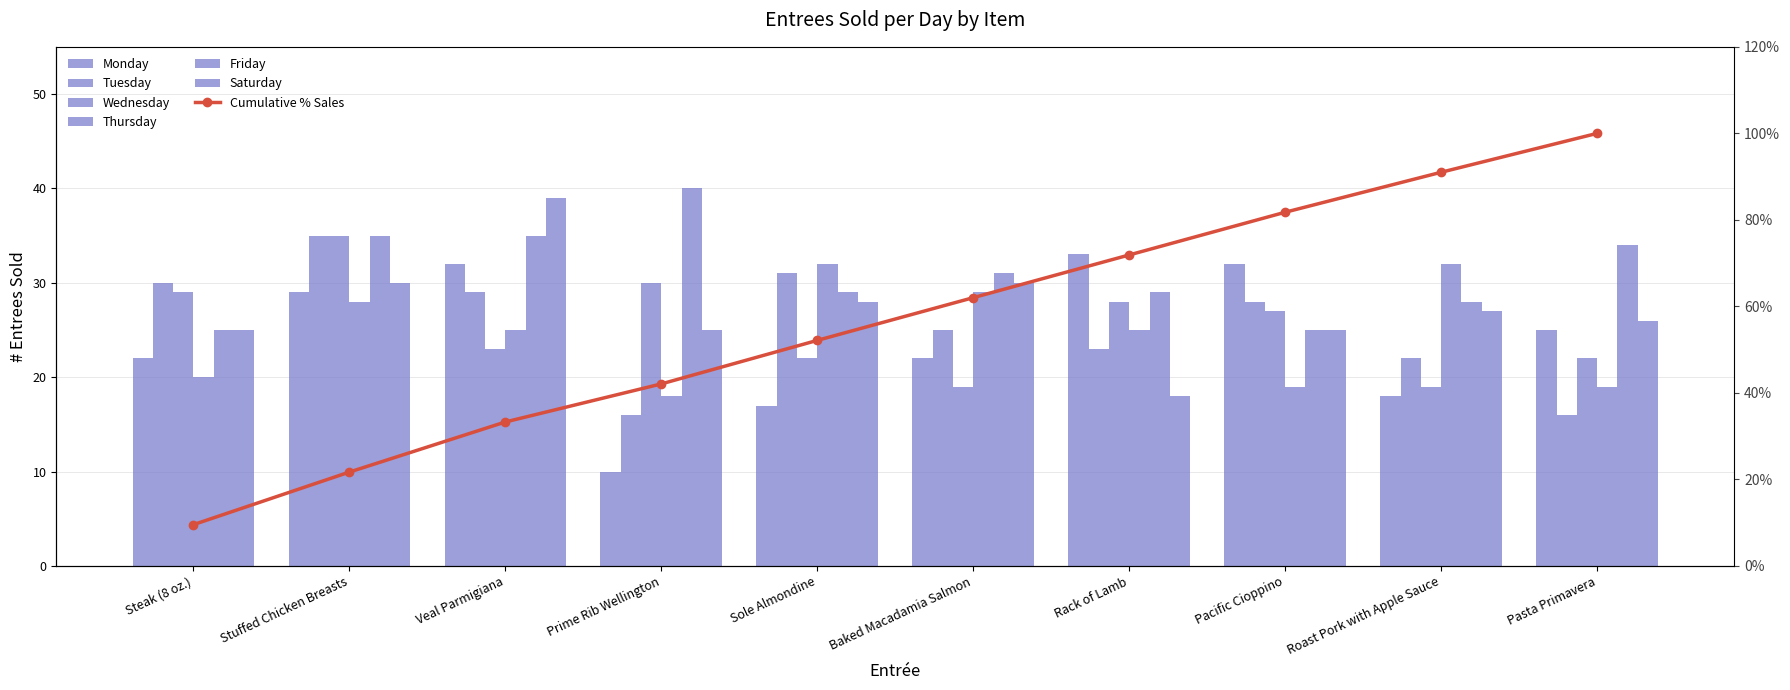

Reading left to right, transcribe all the data shown in this chart.

Monday: Steak (8 oz.)=22	Stuffed Chicken Breasts=29	Veal Parmigiana=32	Prime Rib Wellington=10	Sole Almondine=17	Baked Macadamia Salmon=22	Rack of Lamb=33	Pacific Cioppino=32	Roast Pork with Apple Sauce=18	Pasta Primavera=25
Tuesday: Steak (8 oz.)=30	Stuffed Chicken Breasts=35	Veal Parmigiana=29	Prime Rib Wellington=16	Sole Almondine=31	Baked Macadamia Salmon=25	Rack of Lamb=23	Pacific Cioppino=28	Roast Pork with Apple Sauce=22	Pasta Primavera=16
Wednesday: Steak (8 oz.)=29	Stuffed Chicken Breasts=35	Veal Parmigiana=23	Prime Rib Wellington=30	Sole Almondine=22	Baked Macadamia Salmon=19	Rack of Lamb=28	Pacific Cioppino=27	Roast Pork with Apple Sauce=19	Pasta Primavera=22
Thursday: Steak (8 oz.)=20	Stuffed Chicken Breasts=28	Veal Parmigiana=25	Prime Rib Wellington=18	Sole Almondine=32	Baked Macadamia Salmon=29	Rack of Lamb=25	Pacific Cioppino=19	Roast Pork with Apple Sauce=32	Pasta Primavera=19
Friday: Steak (8 oz.)=25	Stuffed Chicken Breasts=35	Veal Parmigiana=35	Prime Rib Wellington=40	Sole Almondine=29	Baked Macadamia Salmon=31	Rack of Lamb=29	Pacific Cioppino=25	Roast Pork with Apple Sauce=28	Pasta Primavera=34
Saturday: Steak (8 oz.)=25	Stuffed Chicken Breasts=30	Veal Parmigiana=39	Prime Rib Wellington=25	Sole Almondine=28	Baked Macadamia Salmon=30	Rack of Lamb=18	Pacific Cioppino=25	Roast Pork with Apple Sauce=27	Pasta Primavera=26